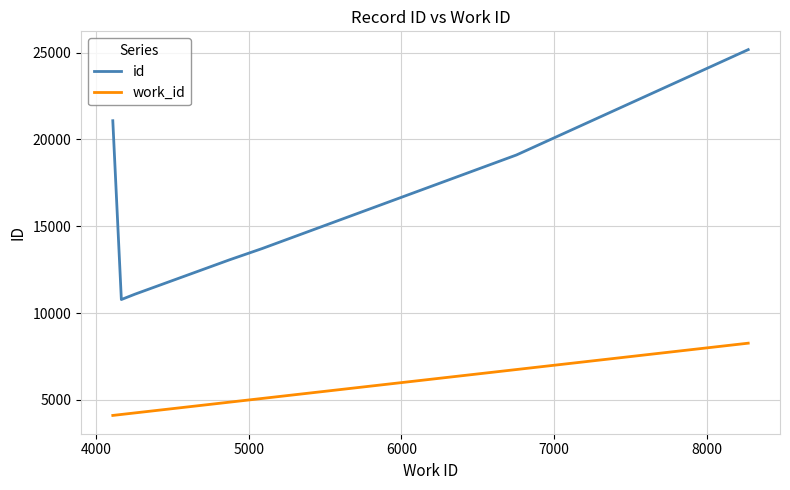

True or false: id has more than 0 interior local peaks.

False